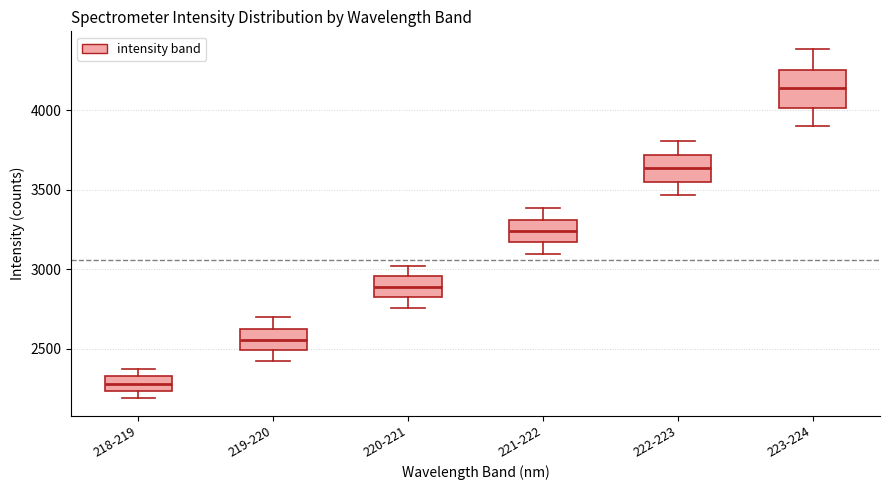

Where is the lower edge of the box for 220-221 on the y-axis? The values are not printed on the chart, so give them approximately, as read against the axis.

2850